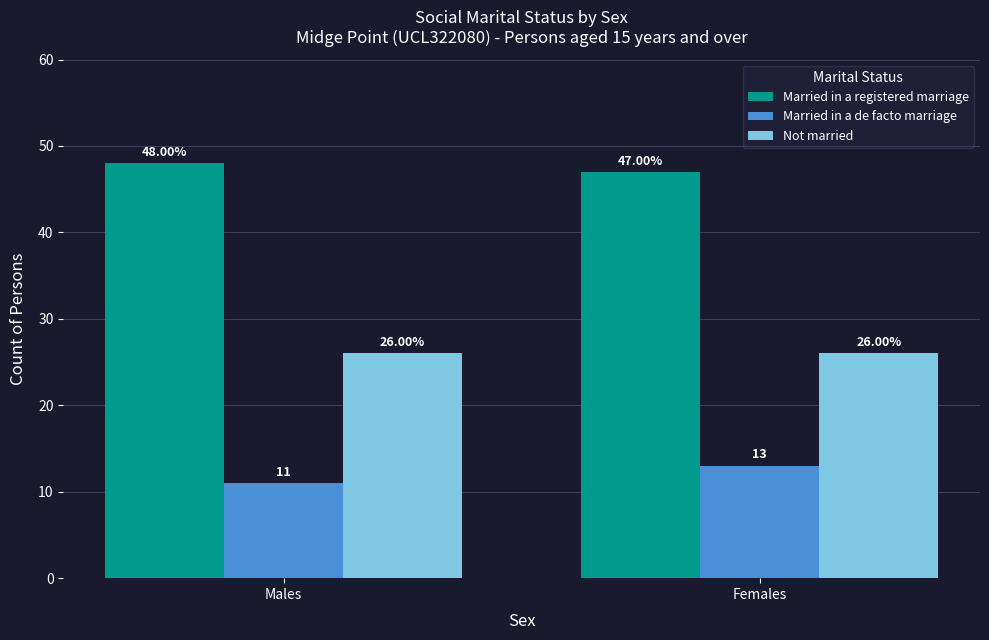

Which series has the widest spread of values?

Married in a de facto marriage